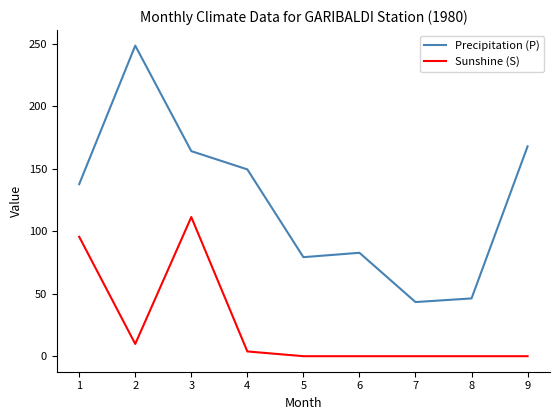

True or false: Sunshine (S) and Precipitation (P) intersect in this chart.

False